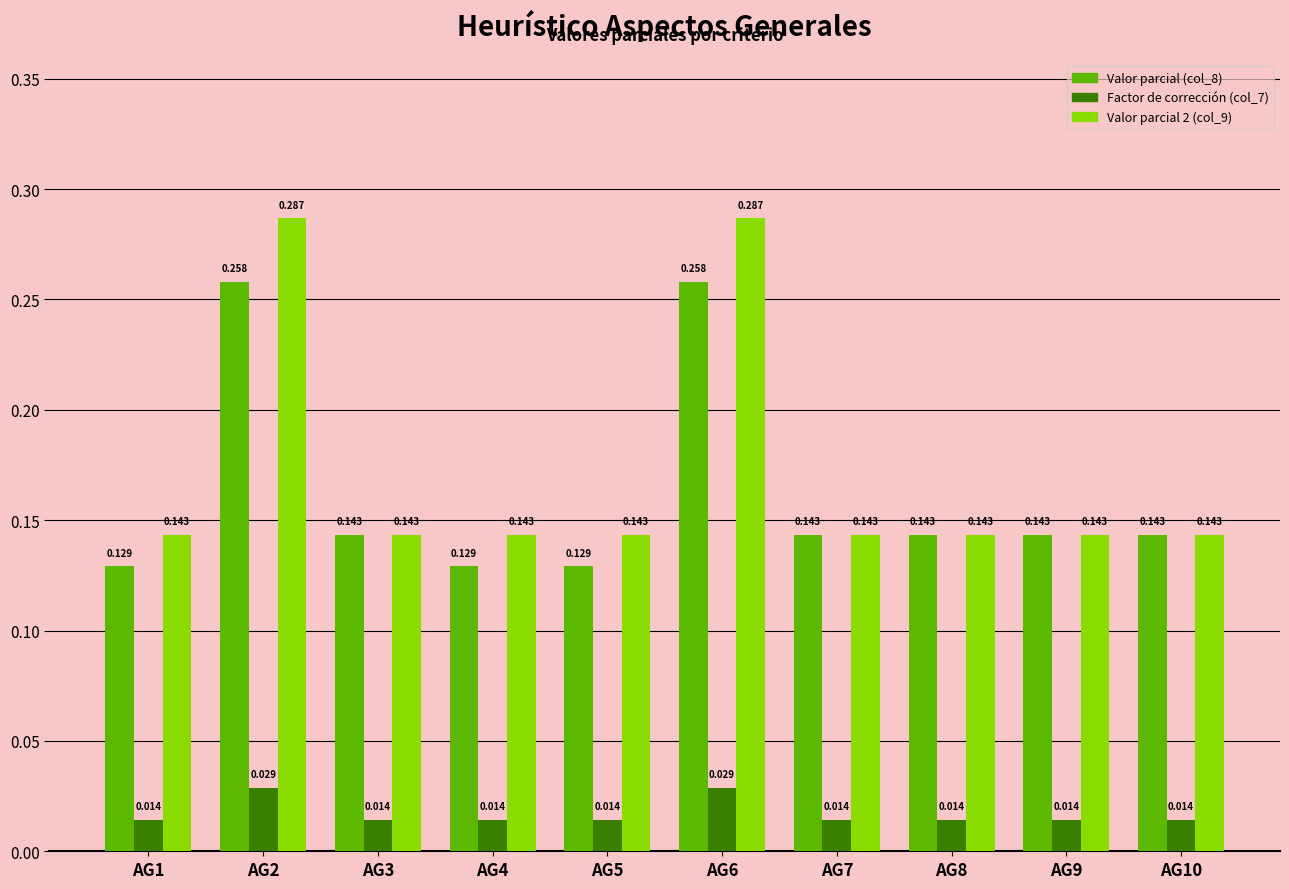

Is the value of Valor parcial (col_8) at AG4 greater than the value of Valor parcial 2 (col_9) at AG1?

No